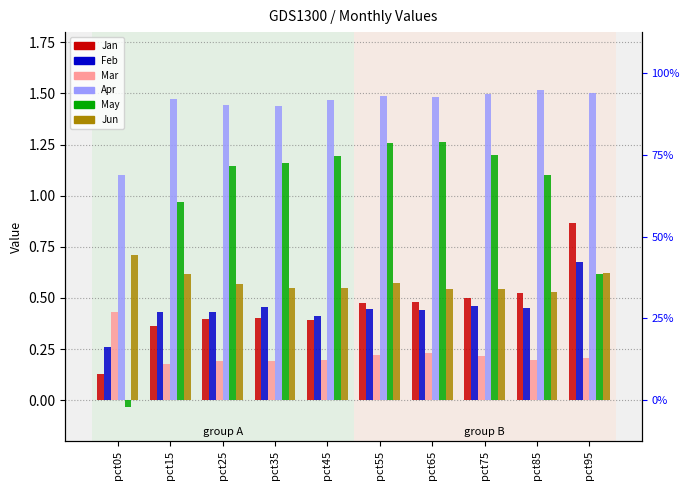

What is the difference between the highest and lowest values at pct35?

1.2